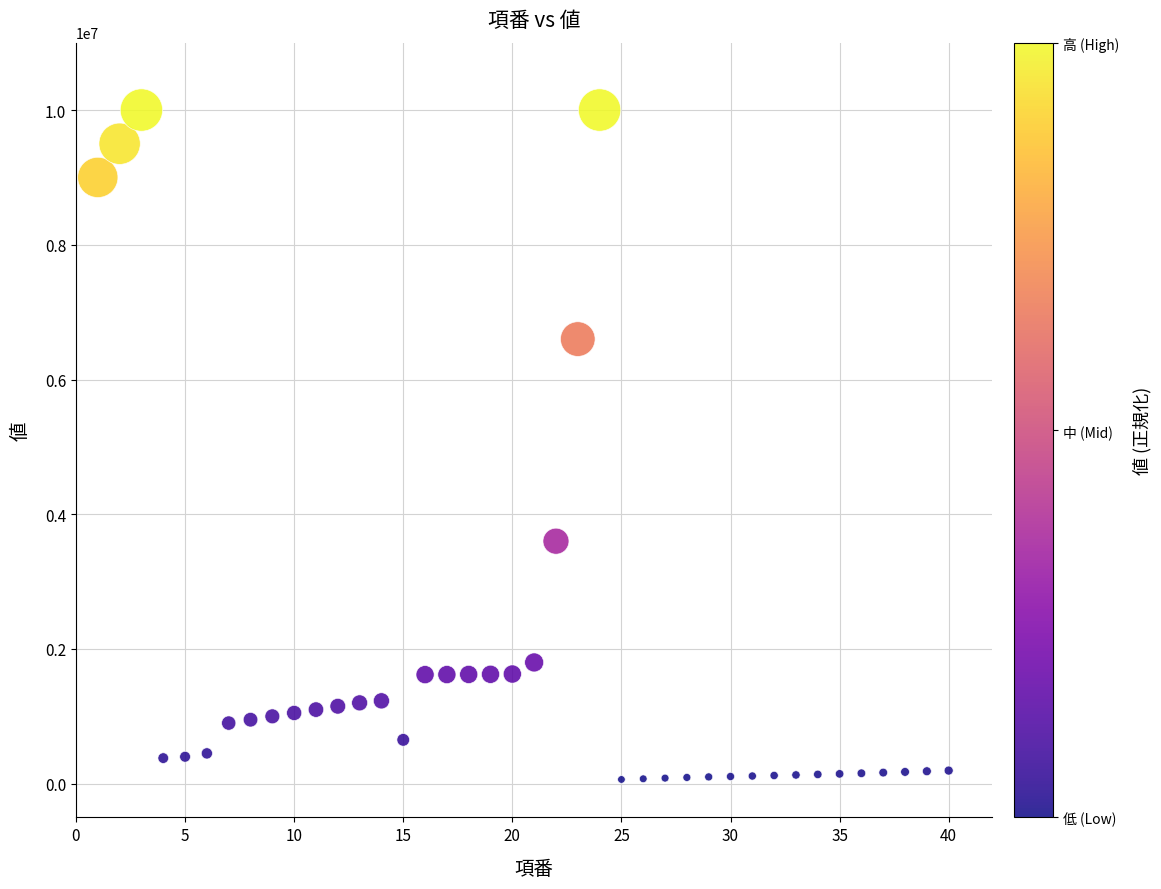

What Y value in the scatter plot is closest to 5031500?

3600000